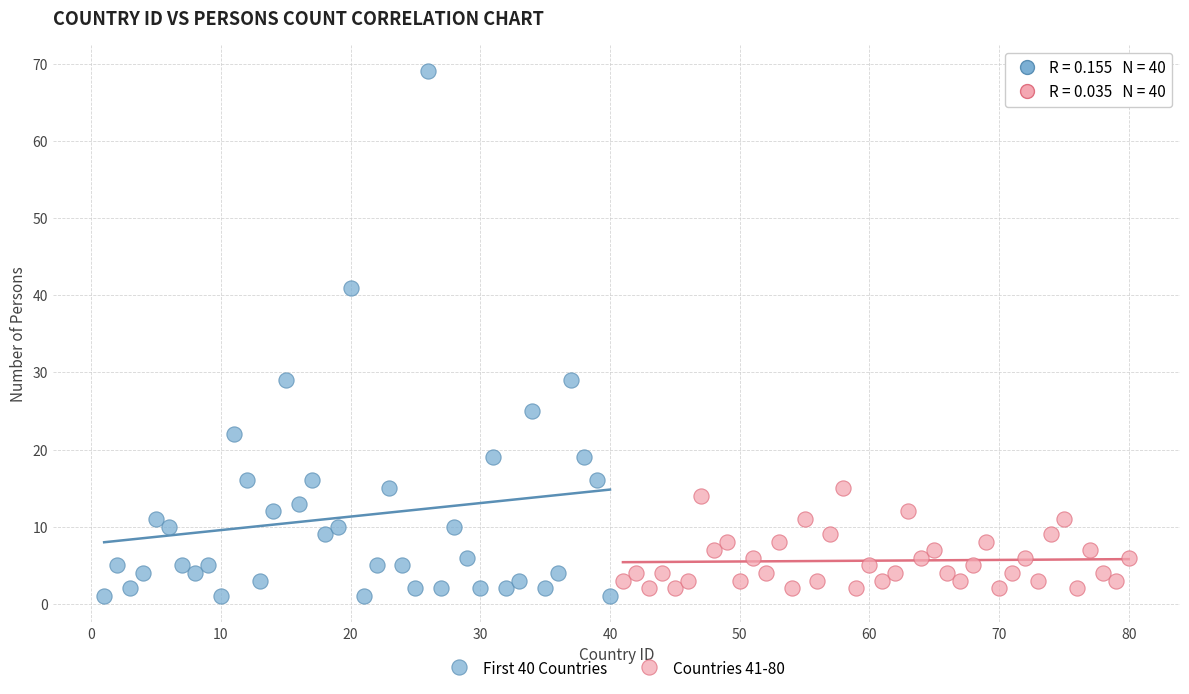

Which series contains the highest Y value?

First 40 Countries